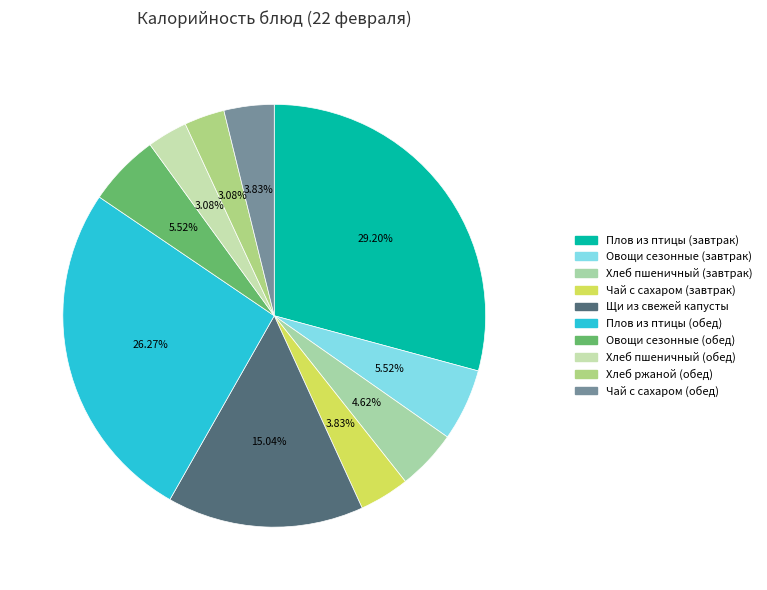

Which slice is the largest?

Плов из птицы (завтрак)